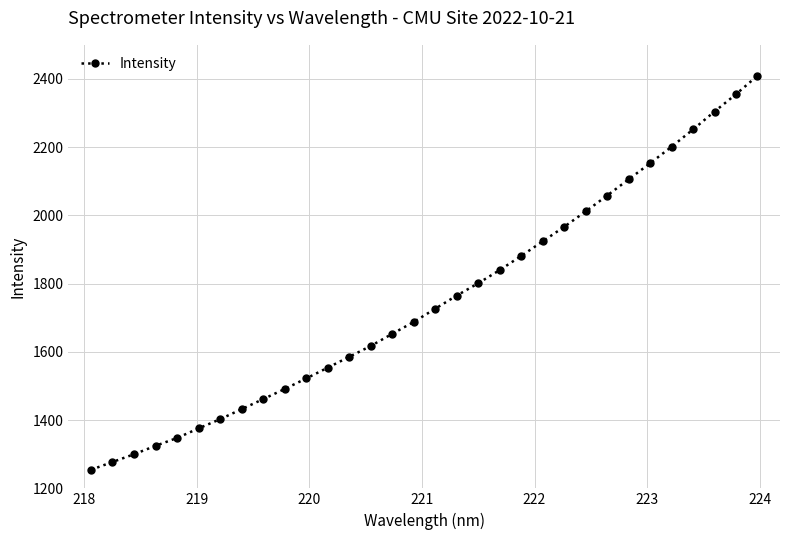

What is the value of the 17th point from the left?

1726.5